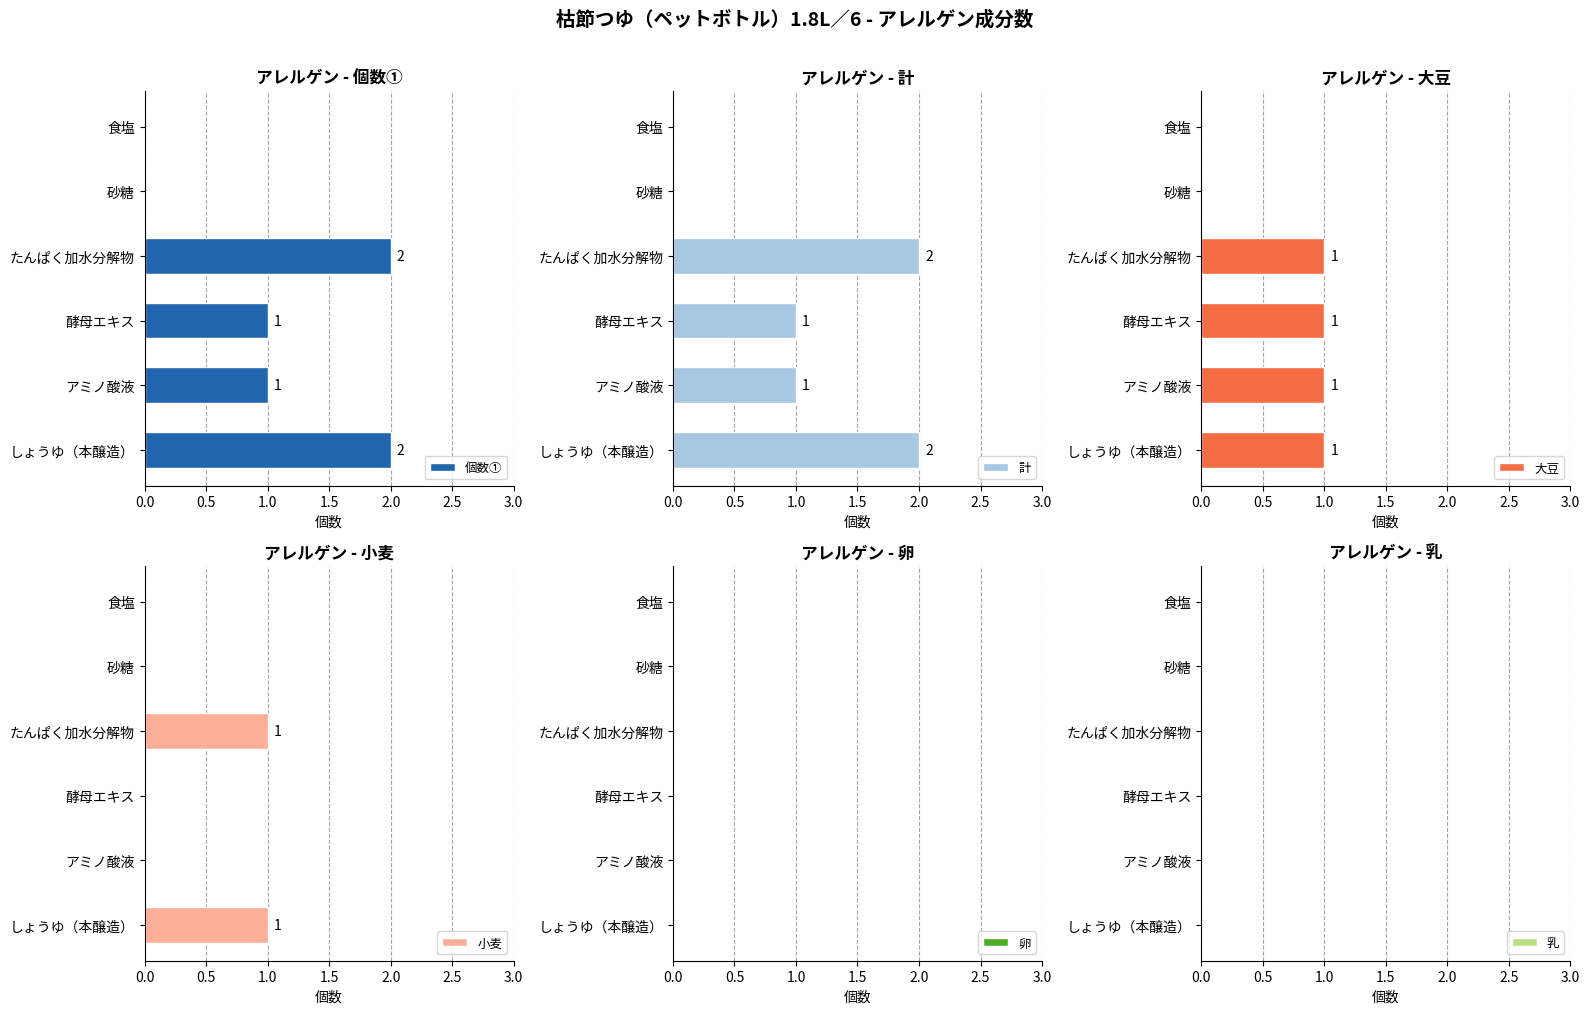

How many values in the 個数① series exceed 1?

2